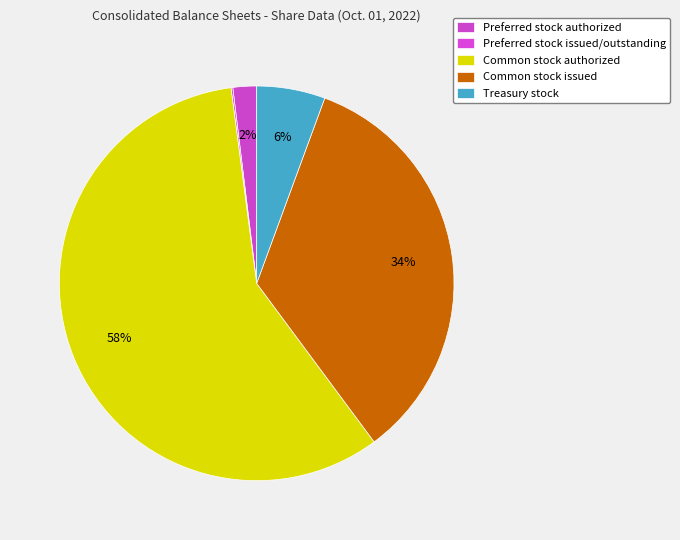

Rank the categories by value from highest to lowest.

Common stock authorized, Common stock issued, Treasury stock, Preferred stock authorized, Preferred stock issued/outstanding